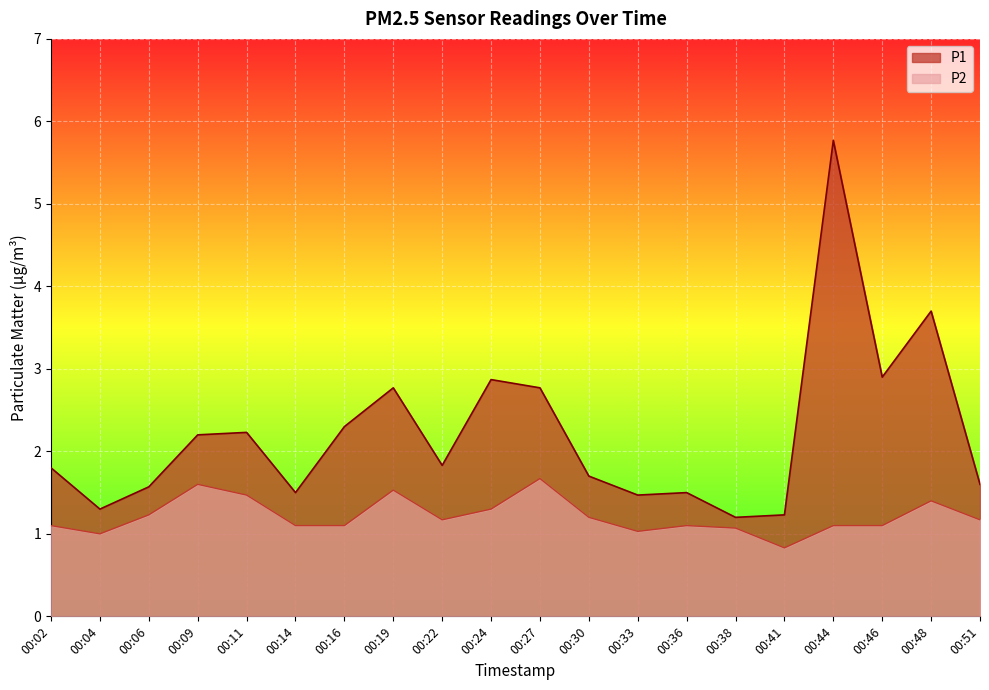

True or false: P1 and P2 intersect in this chart.

False